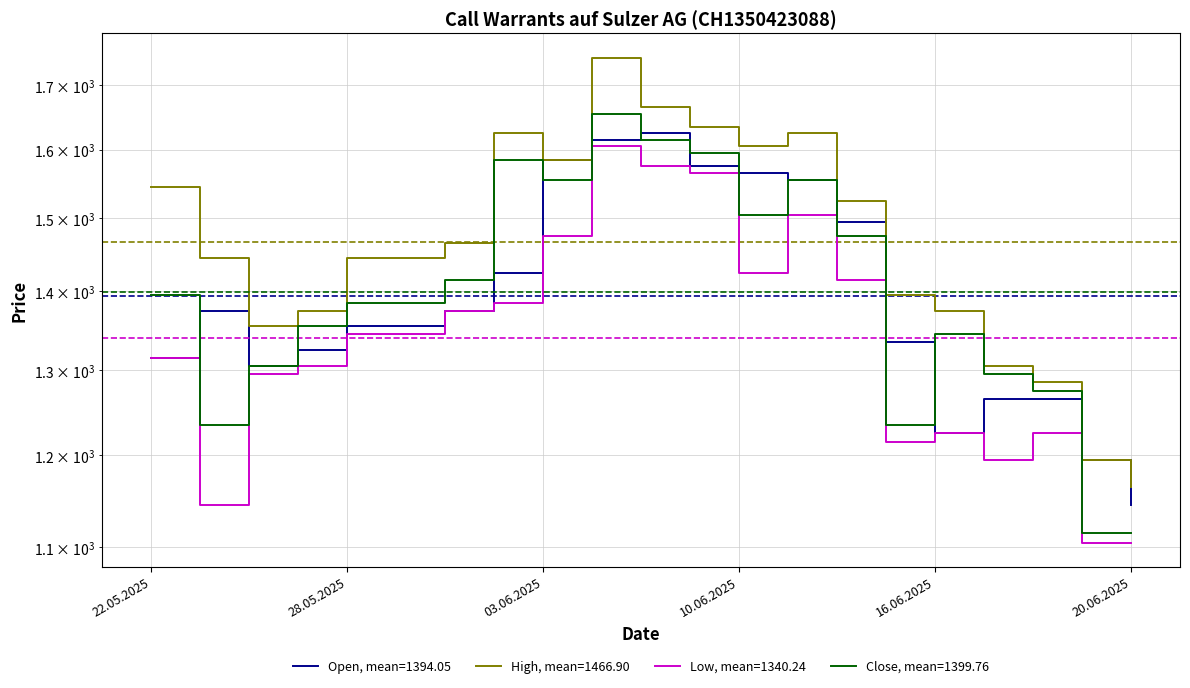

What is the sum of the High values at 27.05.2025 and 13.06.2025?

2770